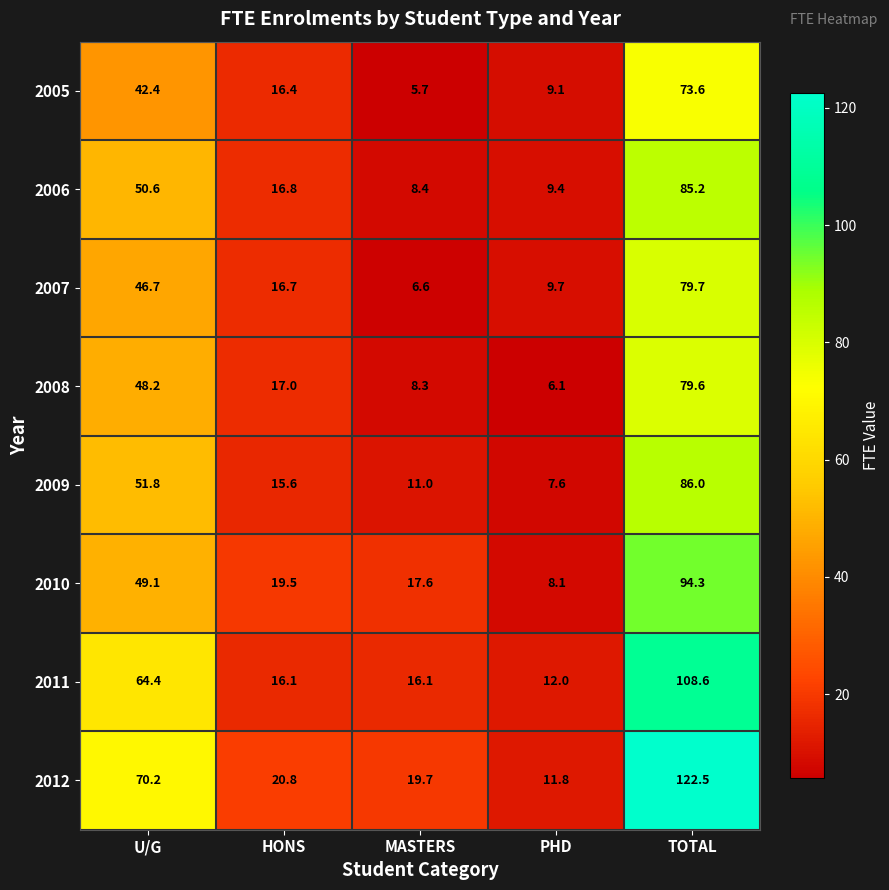

At which label is 2012 closest to 67?

U/G